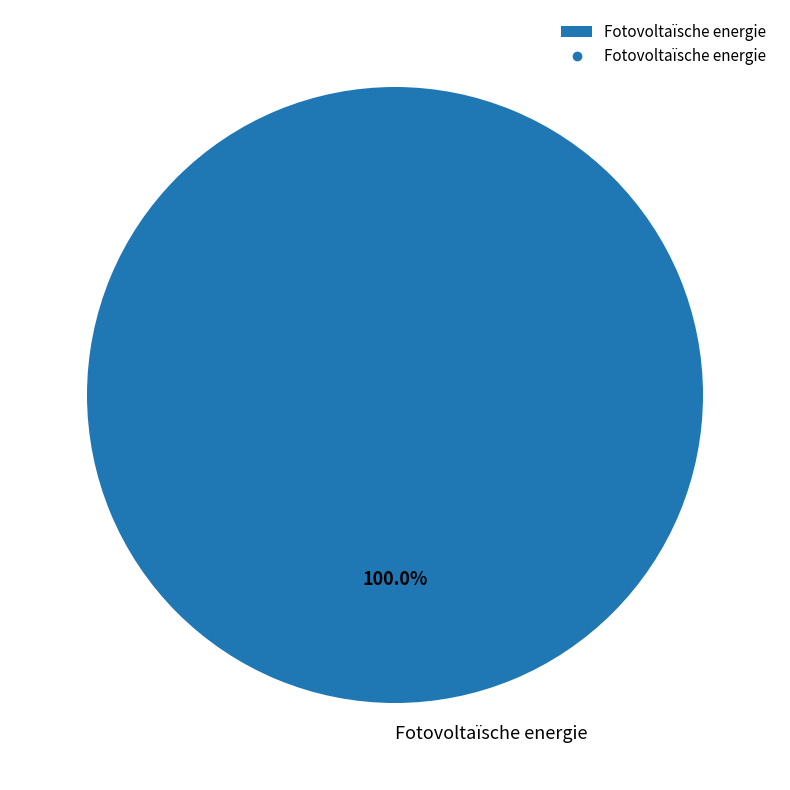

Rank the categories by value from lowest to highest.

Fotovoltaïsche energie